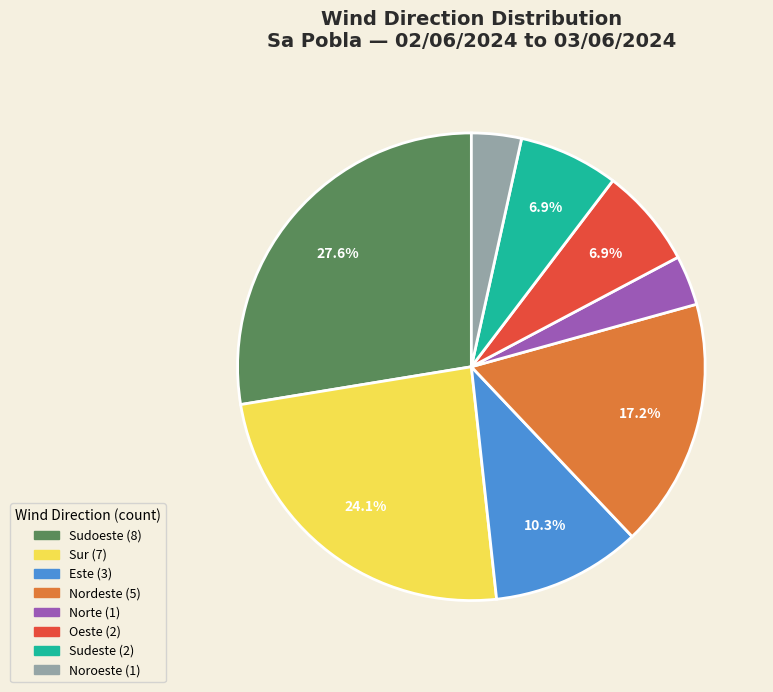

The Nordeste slice represents 12% of the pie. True or false?

False